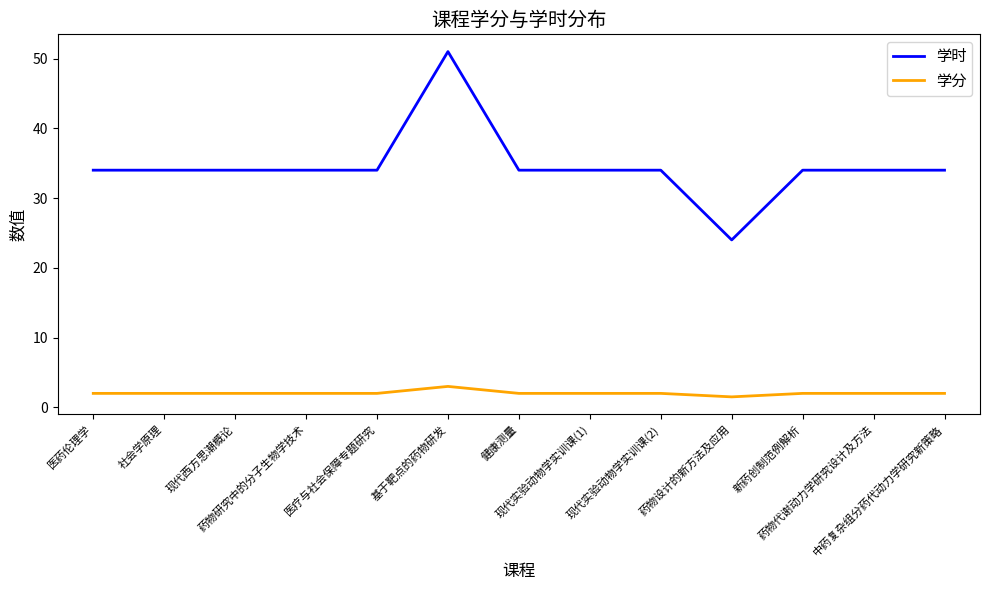

The value of 学时 at 医疗与社会保障专题研究 is 13.9. True or false?

False